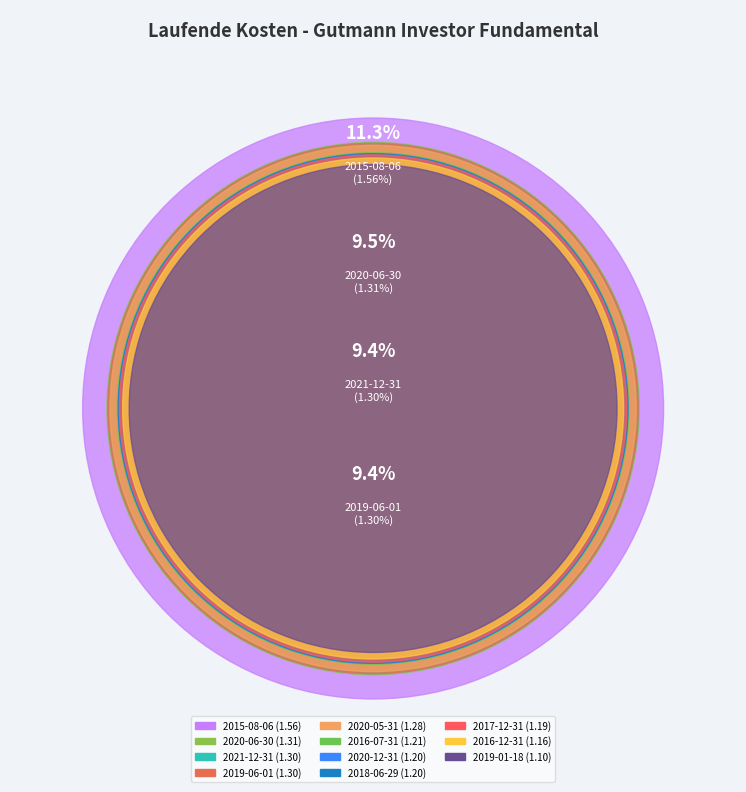

What is the largest slice in the pie chart?

2015-08-06